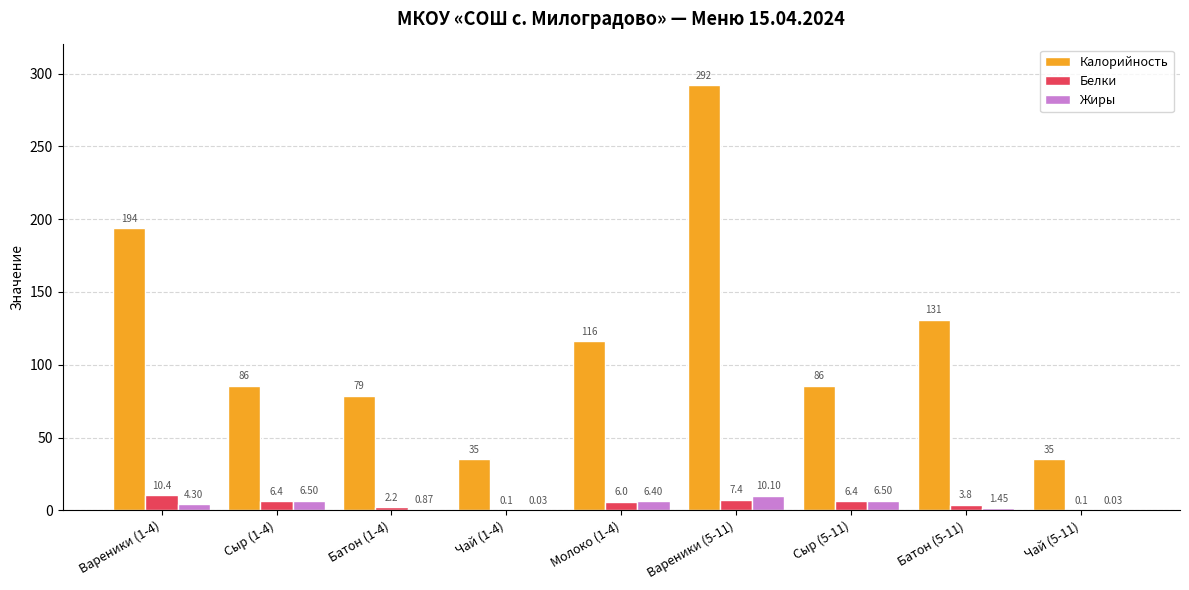

Is the value of Белки at Молоко (1-4) greater than the value of Жиры at Молоко (1-4)?

No